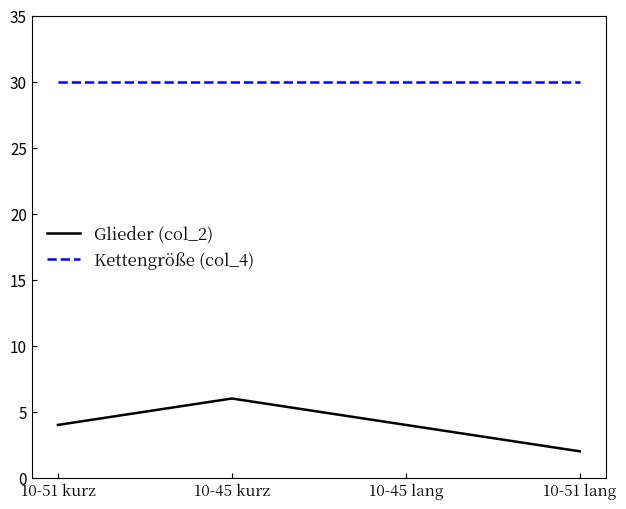

Reading left to right, extract all data points from this chart.

Glieder (col_2): 4	6	4	2
Kettengröße (col_4): 30	30	30	30